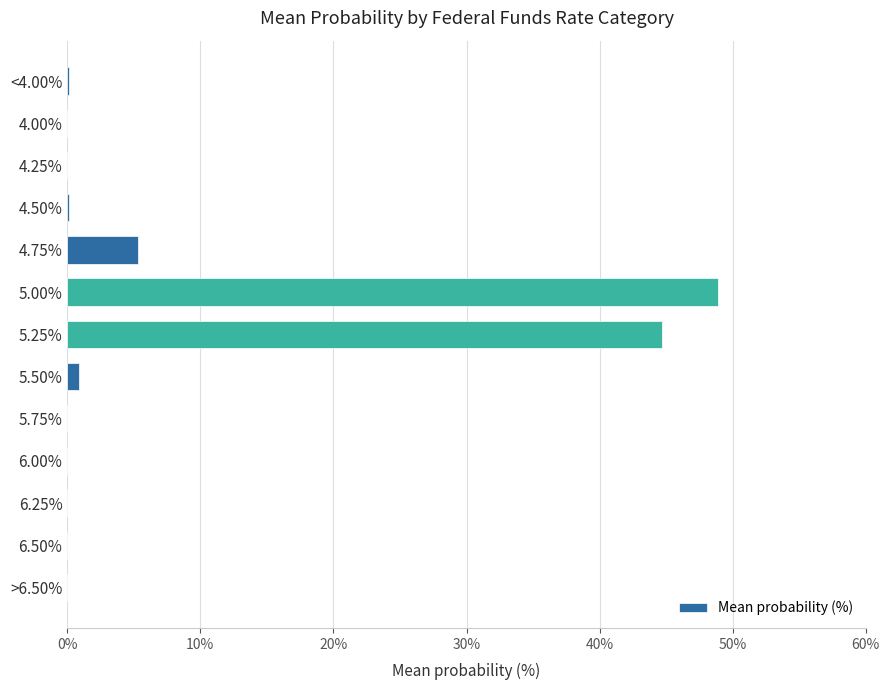

Count the number of categories in the chart.

13